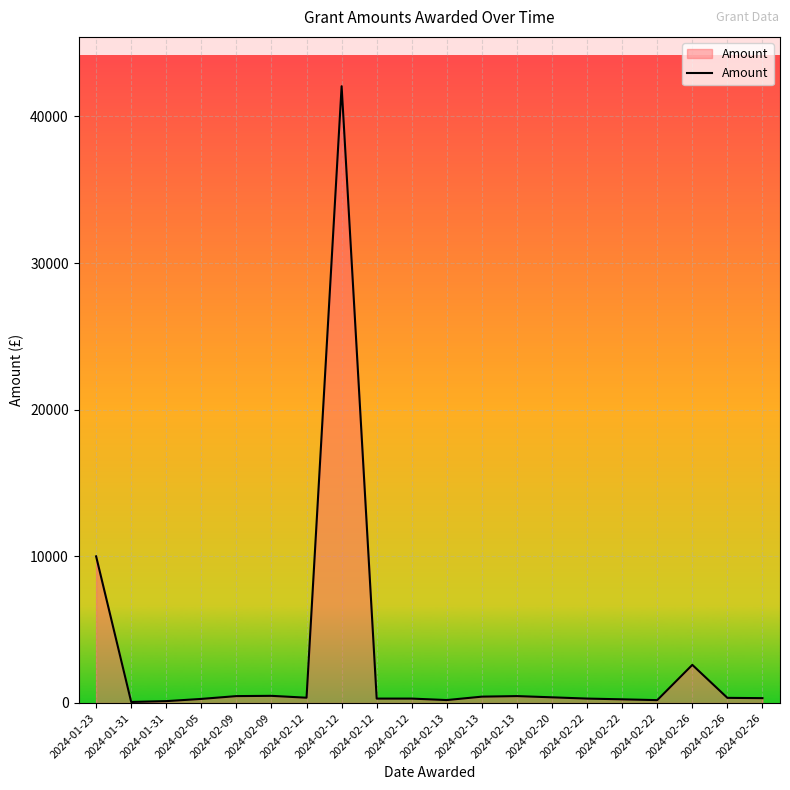

How many lines are shown in the chart?

1